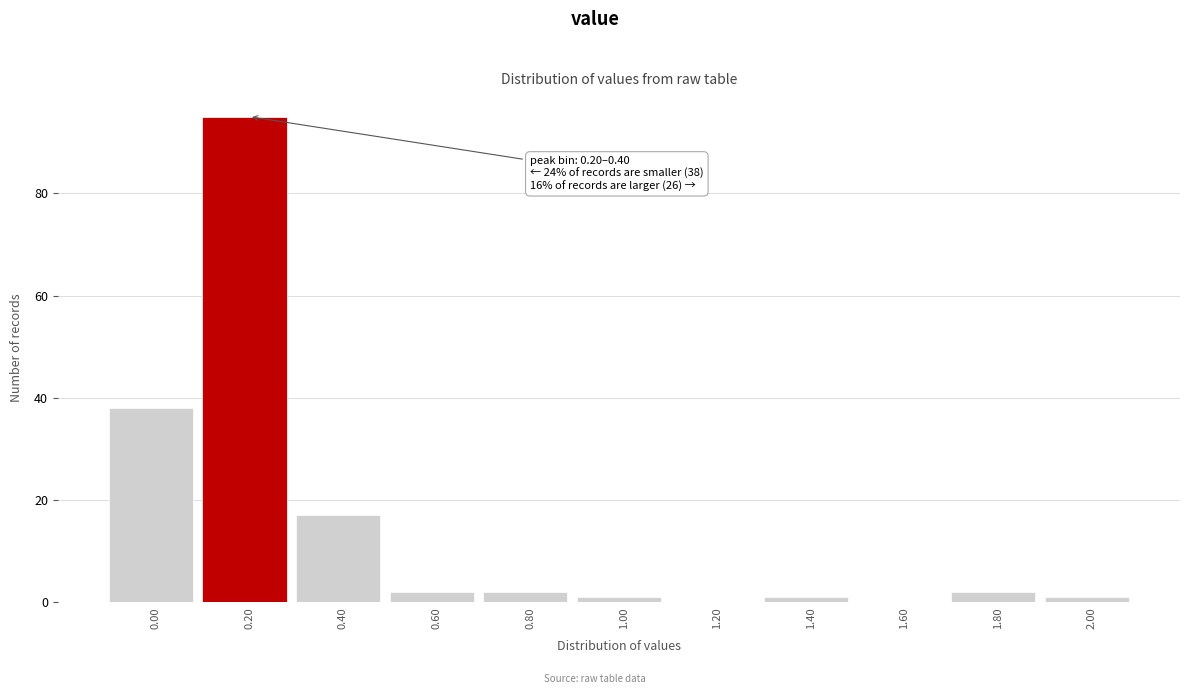

Reading left to right, transcribe all the data shown in this chart.

0.00=38	0.20=95	0.40=17	0.60=2	0.80=2	1.00=1	1.20=0	1.40=1	1.60=0	1.80=2	2.00=1